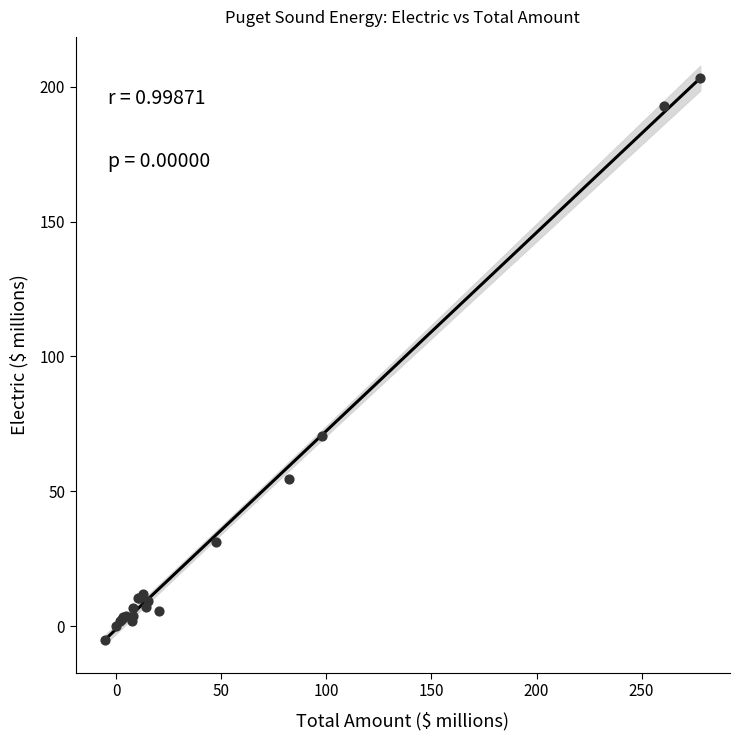

What Y value in the scatter plot is closest to 99?

70.4